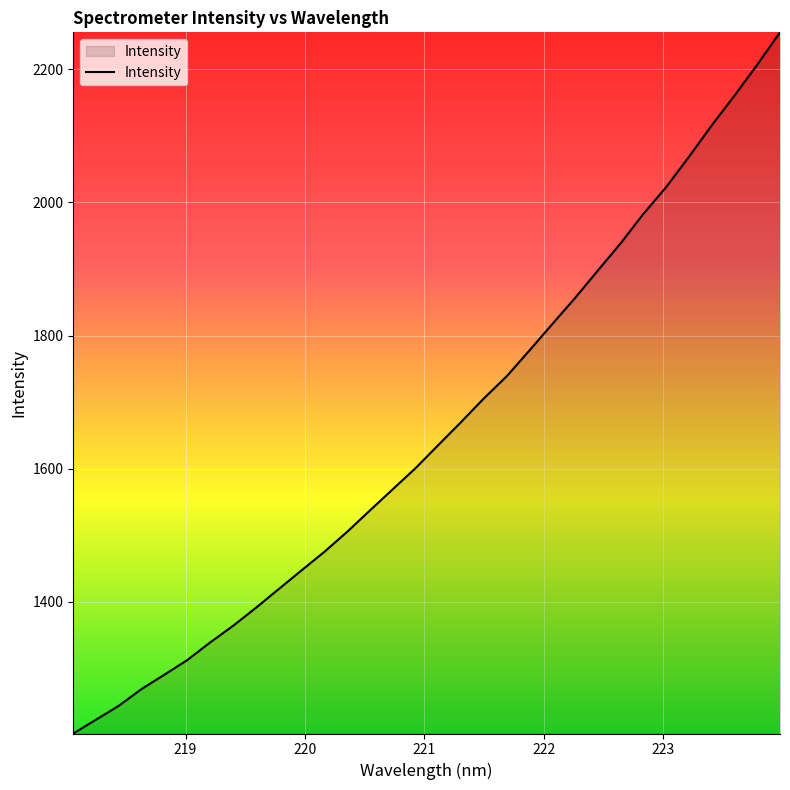

How many categories are shown in the chart?

32